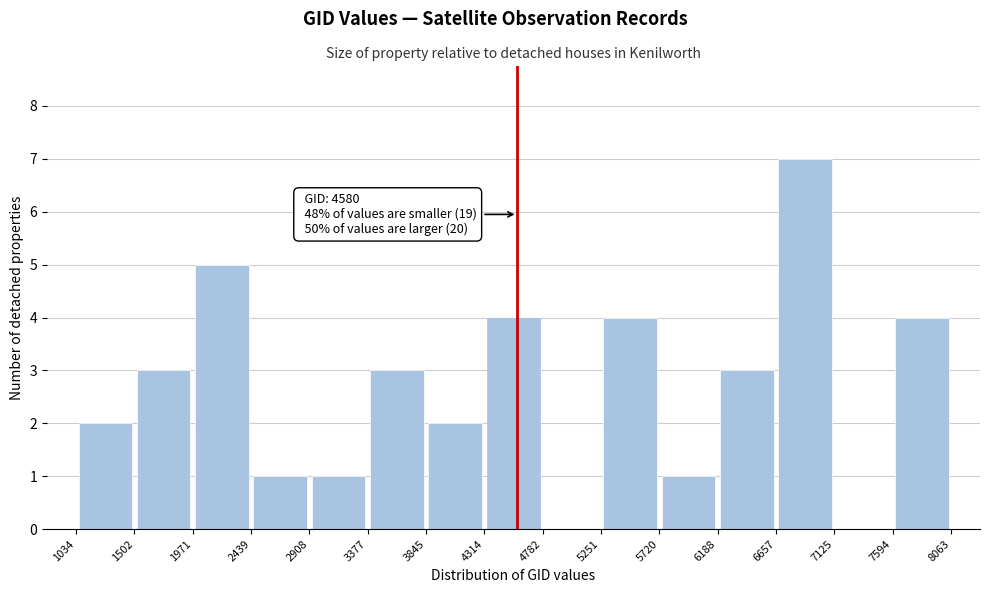

Which range on the x-axis has the tallest bar?

6657 to 7125